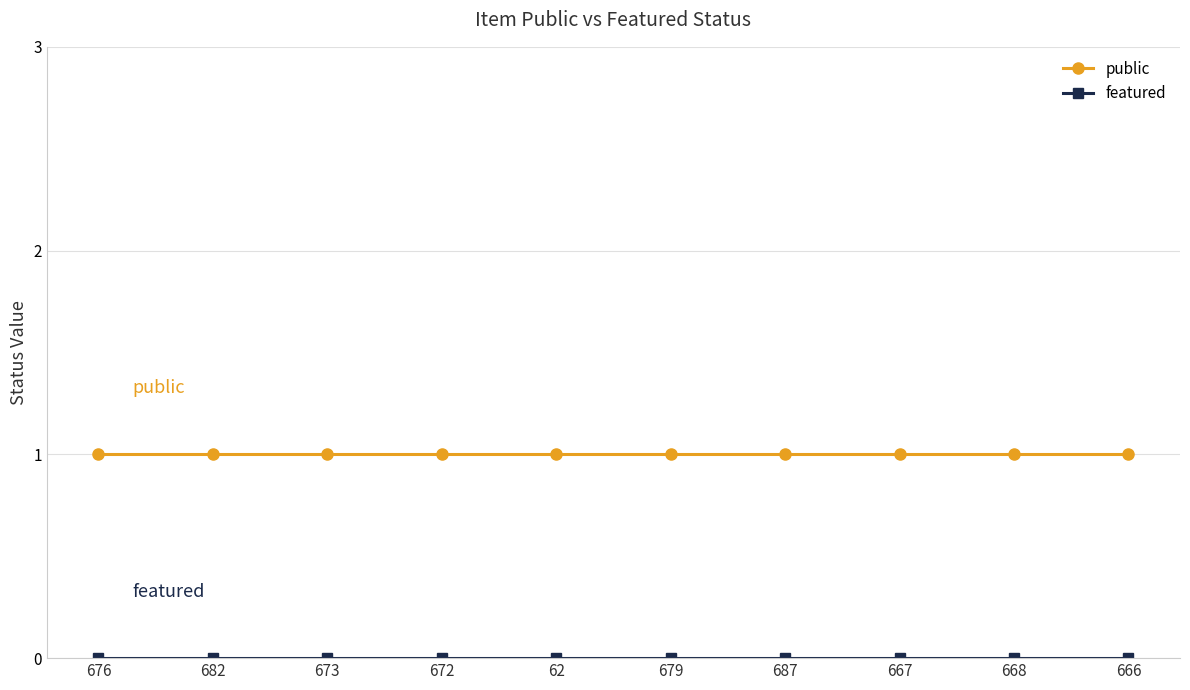

What is the value of the public point at the 9th from the left?

1